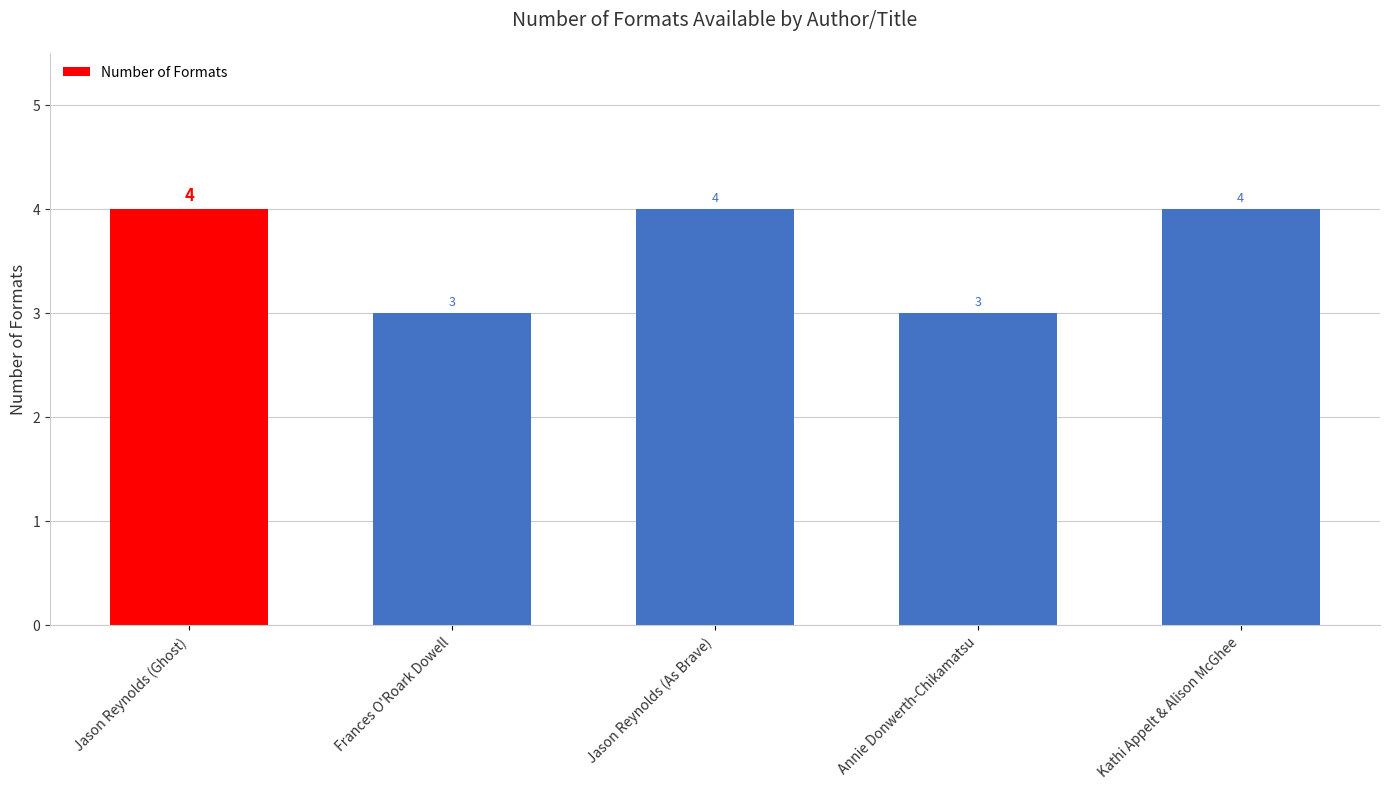

Reading left to right, list all the values displayed in this chart.

Jason Reynolds (Ghost)=4	Frances O'Roark Dowell=3	Jason Reynolds (As Brave)=4	Annie Donwerth-Chikamatsu=3	Kathi Appelt & Alison McGhee=4